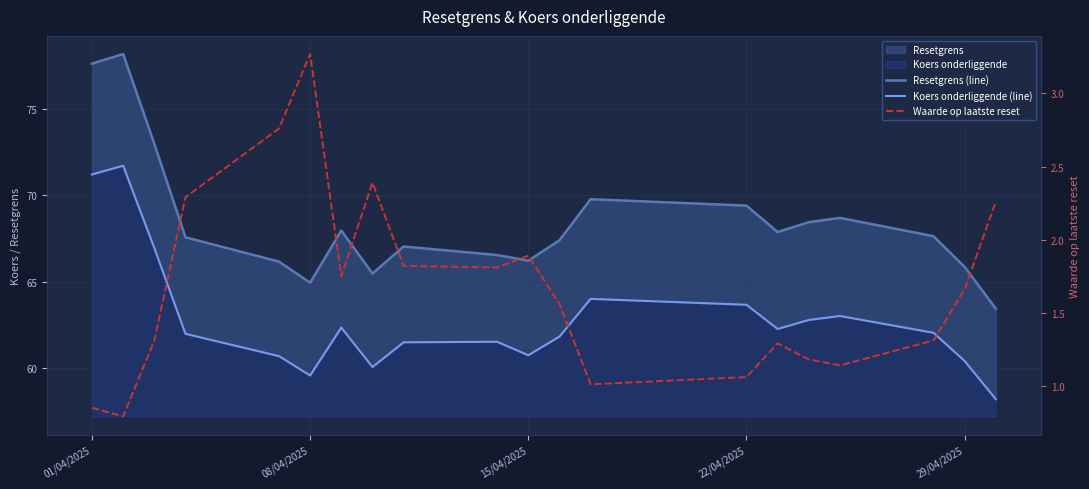

Does the chart have visible grid lines?

Yes